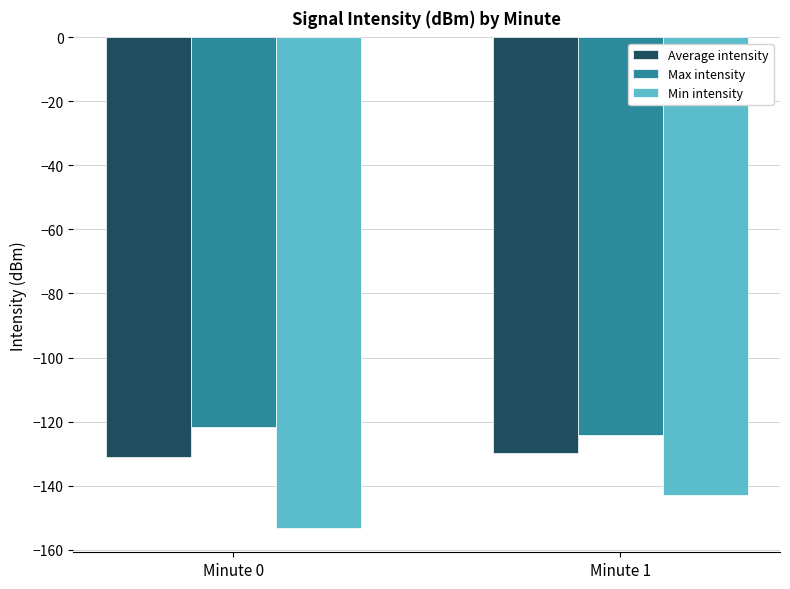

What is the highest value of the Max intensity series?

-121.8